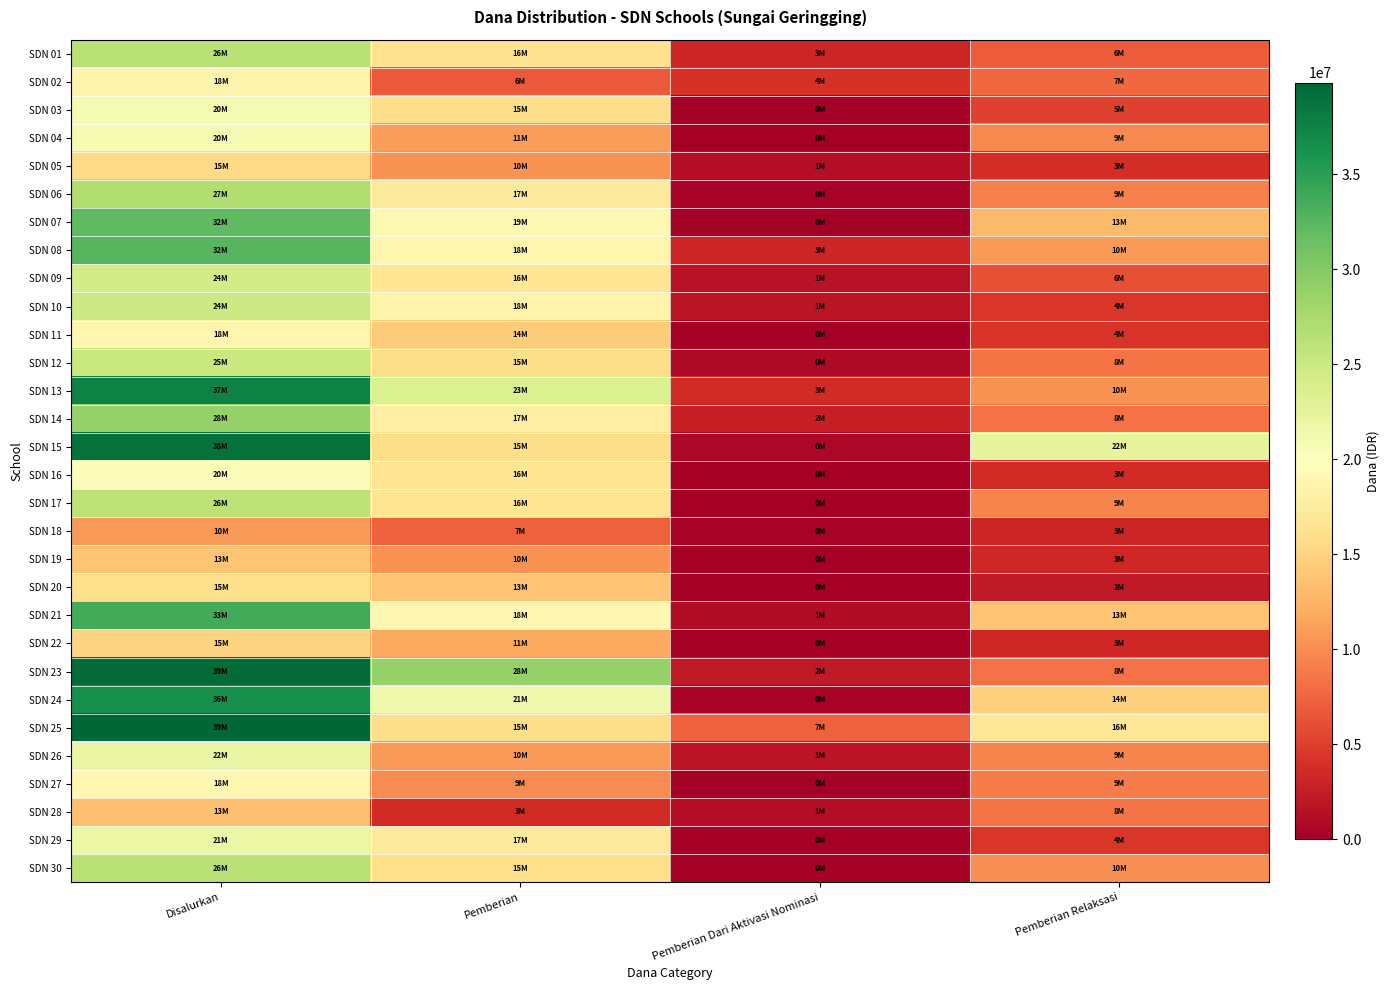

Reading left to right, list all the values displayed in this chart.

SDN 01: Disalurkan=26325000	Pemberian=16200000	Pemberian Dari Aktivasi Nominasi=3150000	Pemberian Relaksasi=6975000
SDN 02: Disalurkan=18450000	Pemberian=6750000	Pemberian Dari Aktivasi Nominasi=4050000	Pemberian Relaksasi=7650000
SDN 03: Disalurkan=20925000	Pemberian=15750000	Pemberian Dari Aktivasi Nominasi=0	Pemberian Relaksasi=5175000
SDN 04: Disalurkan=20700000	Pemberian=11025000	Pemberian Dari Aktivasi Nominasi=0	Pemberian Relaksasi=9675000
SDN 05: Disalurkan=15525000	Pemberian=10350000	Pemberian Dari Aktivasi Nominasi=1350000	Pemberian Relaksasi=3825000
SDN 06: Disalurkan=27000000	Pemberian=17325000	Pemberian Dari Aktivasi Nominasi=450000	Pemberian Relaksasi=9225000
SDN 07: Disalurkan=32175000	Pemberian=19125000	Pemberian Dari Aktivasi Nominasi=0	Pemberian Relaksasi=13050000
SDN 08: Disalurkan=32625000	Pemberian=18675000	Pemberian Dari Aktivasi Nominasi=3150000	Pemberian Relaksasi=10800000
SDN 09: Disalurkan=24300000	Pemberian=16650000	Pemberian Dari Aktivasi Nominasi=1575000	Pemberian Relaksasi=6075000
SDN 10: Disalurkan=24750000	Pemberian=18450000	Pemberian Dari Aktivasi Nominasi=1800000	Pemberian Relaksasi=4500000
SDN 11: Disalurkan=18675000	Pemberian=14400000	Pemberian Dari Aktivasi Nominasi=0	Pemberian Relaksasi=4275000
SDN 12: Disalurkan=25200000	Pemberian=15750000	Pemberian Dari Aktivasi Nominasi=900000	Pemberian Relaksasi=8550000
SDN 13: Disalurkan=37575000	Pemberian=23625000	Pemberian Dari Aktivasi Nominasi=3600000	Pemberian Relaksasi=10350000
SDN 14: Disalurkan=28800000	Pemberian=17775000	Pemberian Dari Aktivasi Nominasi=2700000	Pemberian Relaksasi=8325000
SDN 15: Disalurkan=38925000	Pemberian=15750000	Pemberian Dari Aktivasi Nominasi=675000	Pemberian Relaksasi=22500000
SDN 16: Disalurkan=20250000	Pemberian=16650000	Pemberian Dari Aktivasi Nominasi=0	Pemberian Relaksasi=3600000
SDN 17: Disalurkan=26100000	Pemberian=16650000	Pemberian Dari Aktivasi Nominasi=0	Pemberian Relaksasi=9450000
SDN 18: Disalurkan=10800000	Pemberian=7200000	Pemberian Dari Aktivasi Nominasi=450000	Pemberian Relaksasi=3150000
SDN 19: Disalurkan=13725000	Pemberian=10350000	Pemberian Dari Aktivasi Nominasi=0	Pemberian Relaksasi=3375000
SDN 20: Disalurkan=15975000	Pemberian=13725000	Pemberian Dari Aktivasi Nominasi=0	Pemberian Relaksasi=2250000
SDN 21: Disalurkan=33750000	Pemberian=18900000	Pemberian Dari Aktivasi Nominasi=1125000	Pemberian Relaksasi=13725000
SDN 22: Disalurkan=15075000	Pemberian=11700000	Pemberian Dari Aktivasi Nominasi=0	Pemberian Relaksasi=3375000
SDN 23: Disalurkan=39375000	Pemberian=28800000	Pemberian Dari Aktivasi Nominasi=2250000	Pemberian Relaksasi=8325000
SDN 24: Disalurkan=36450000	Pemberian=21375000	Pemberian Dari Aktivasi Nominasi=450000	Pemberian Relaksasi=14625000
SDN 25: Disalurkan=39825000	Pemberian=15750000	Pemberian Dari Aktivasi Nominasi=7200000	Pemberian Relaksasi=16875000
SDN 26: Disalurkan=22050000	Pemberian=10800000	Pemberian Dari Aktivasi Nominasi=1800000	Pemberian Relaksasi=9450000
SDN 27: Disalurkan=18900000	Pemberian=9900000	Pemberian Dari Aktivasi Nominasi=0	Pemberian Relaksasi=9000000
SDN 28: Disalurkan=13500000	Pemberian=3600000	Pemberian Dari Aktivasi Nominasi=1350000	Pemberian Relaksasi=8550000
SDN 29: Disalurkan=21825000	Pemberian=17325000	Pemberian Dari Aktivasi Nominasi=0	Pemberian Relaksasi=4500000
SDN 30: Disalurkan=26325000	Pemberian=15975000	Pemberian Dari Aktivasi Nominasi=225000	Pemberian Relaksasi=10125000